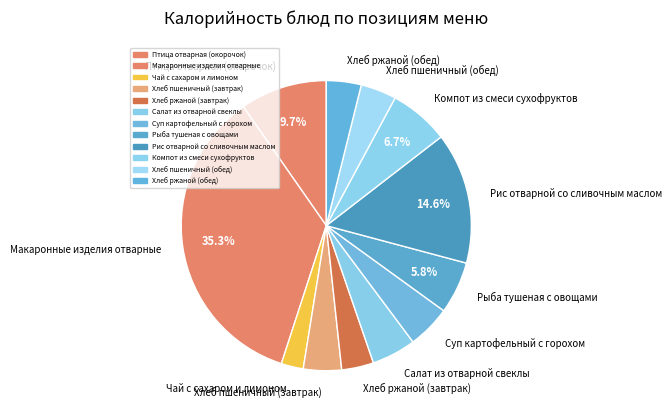

How many segments does this pie chart have?

12